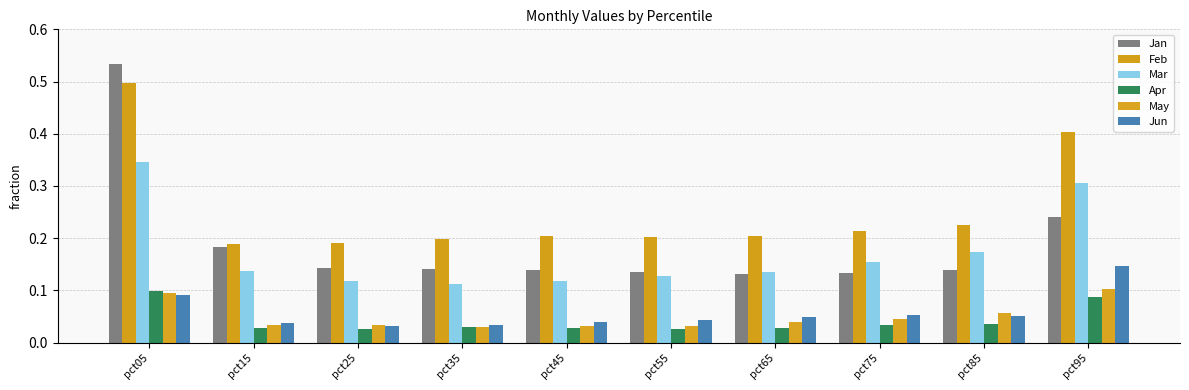

What is the difference between the maximum and minimum values in the Jan series?

0.4